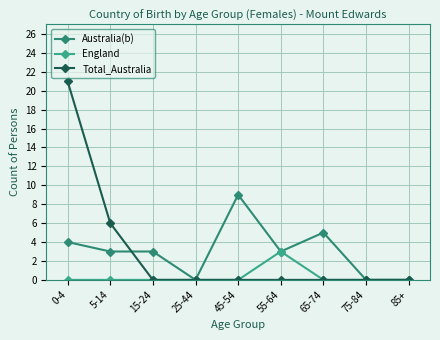

What is the difference between the highest and lowest values at 15-24?

3